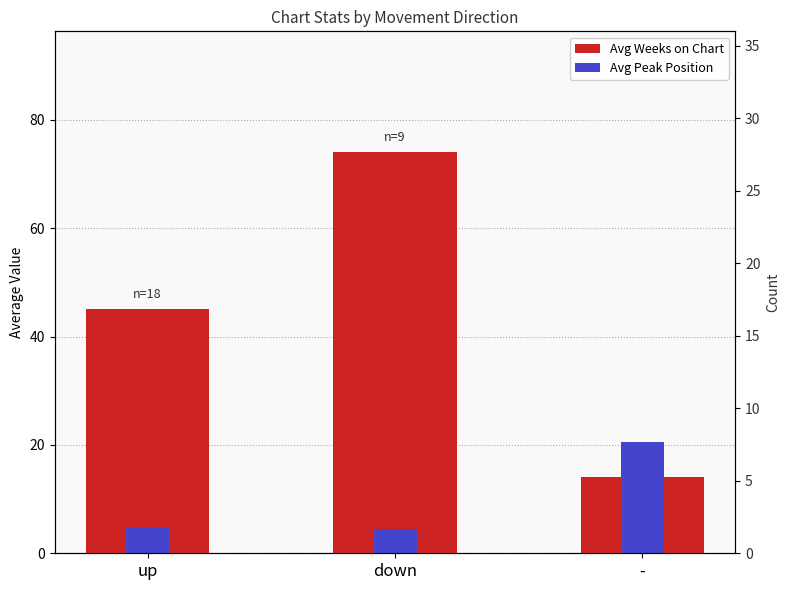

What position from the left is -?

3